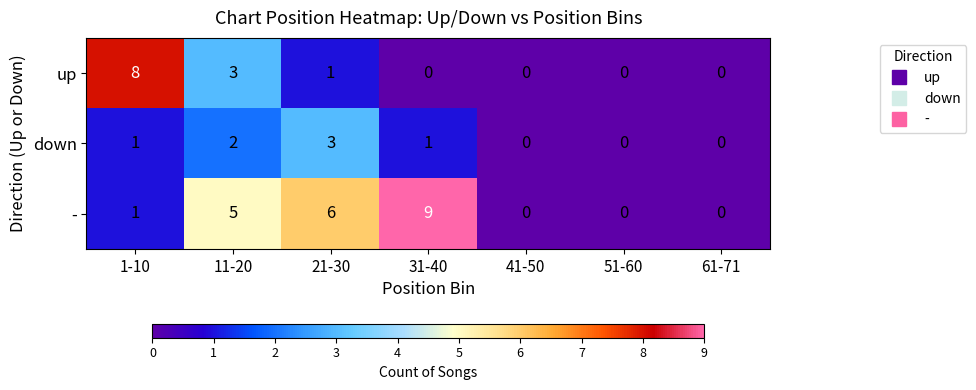

True or false: - has a value of 9 at 31-40.

True